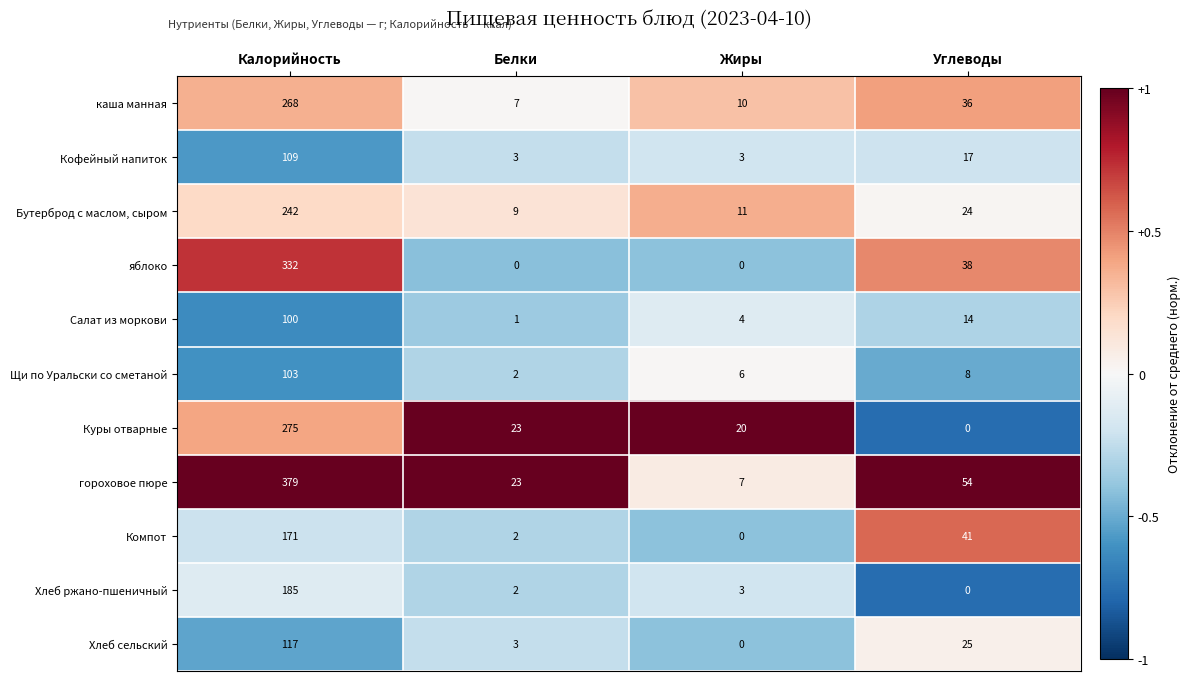

Is the value of гороховое пюре at Калорийность greater than the value of Щи по Уральски со сметаной at Углеводы?

Yes